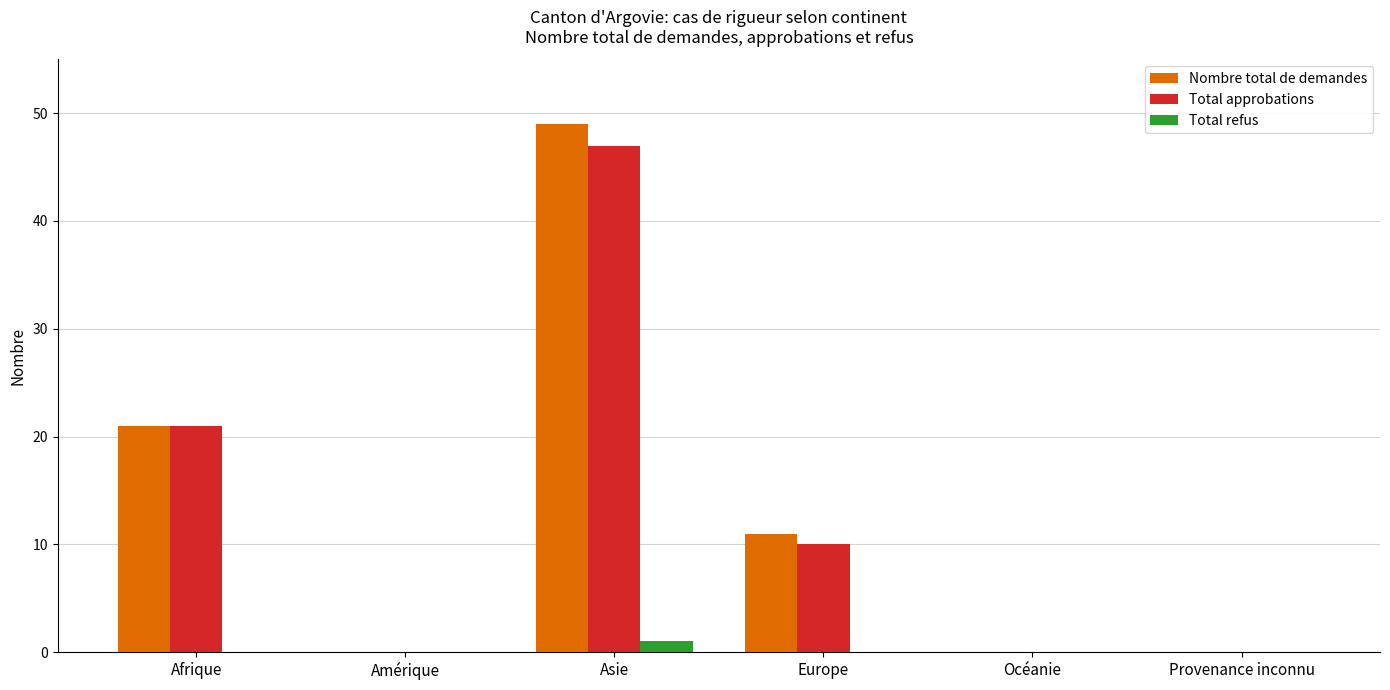

True or false: Total approbations has a value of 15 at Océanie.

False